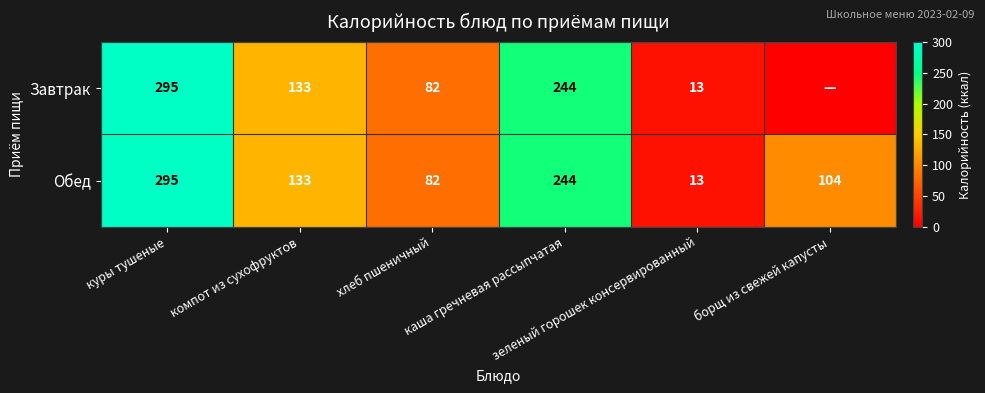

What is the lowest value of the Обед series?

13